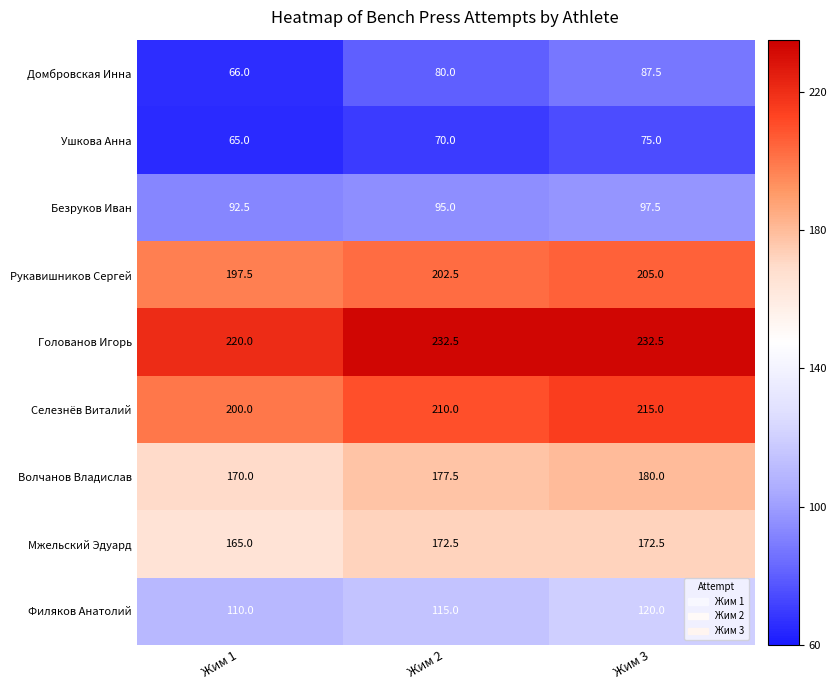

What is the spread (max minus min) of values at Жим 2?

162.5